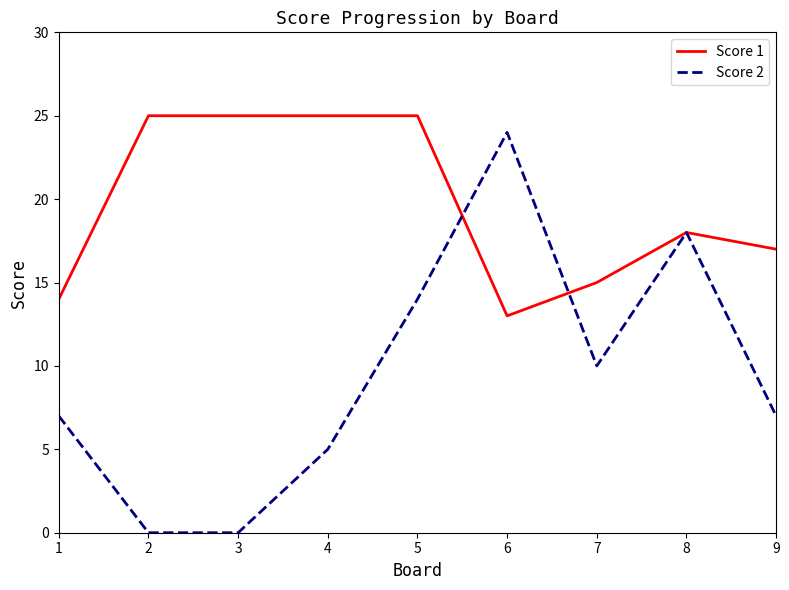

What is the greatest value displayed?

25